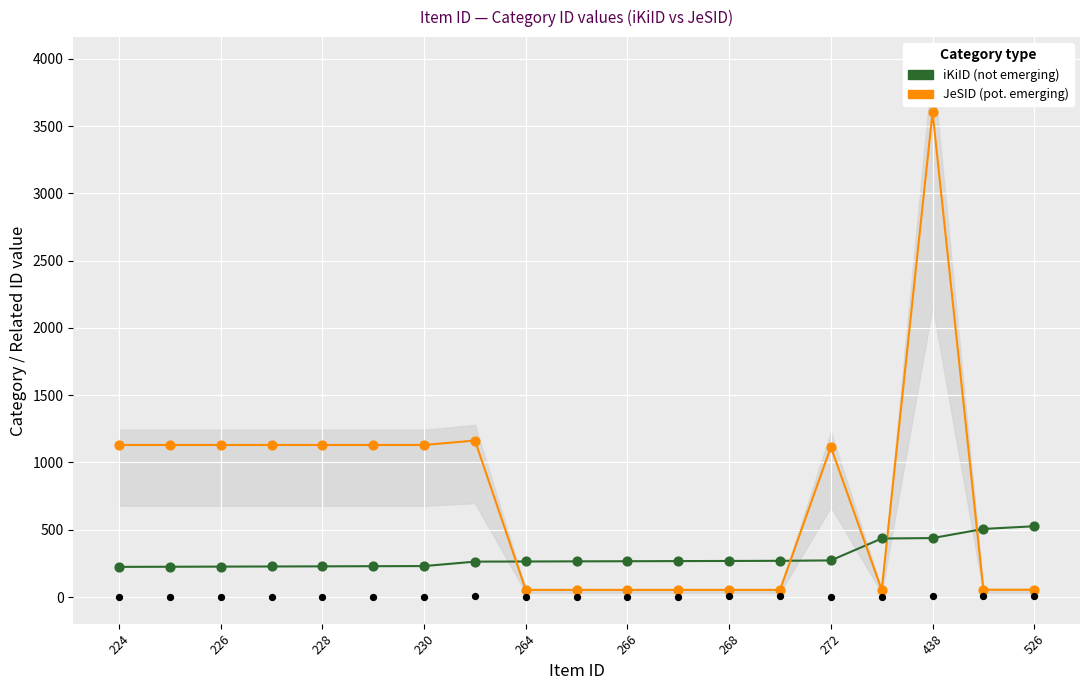

Which series contains the highest Y value?

JeSID (pot. emerging)